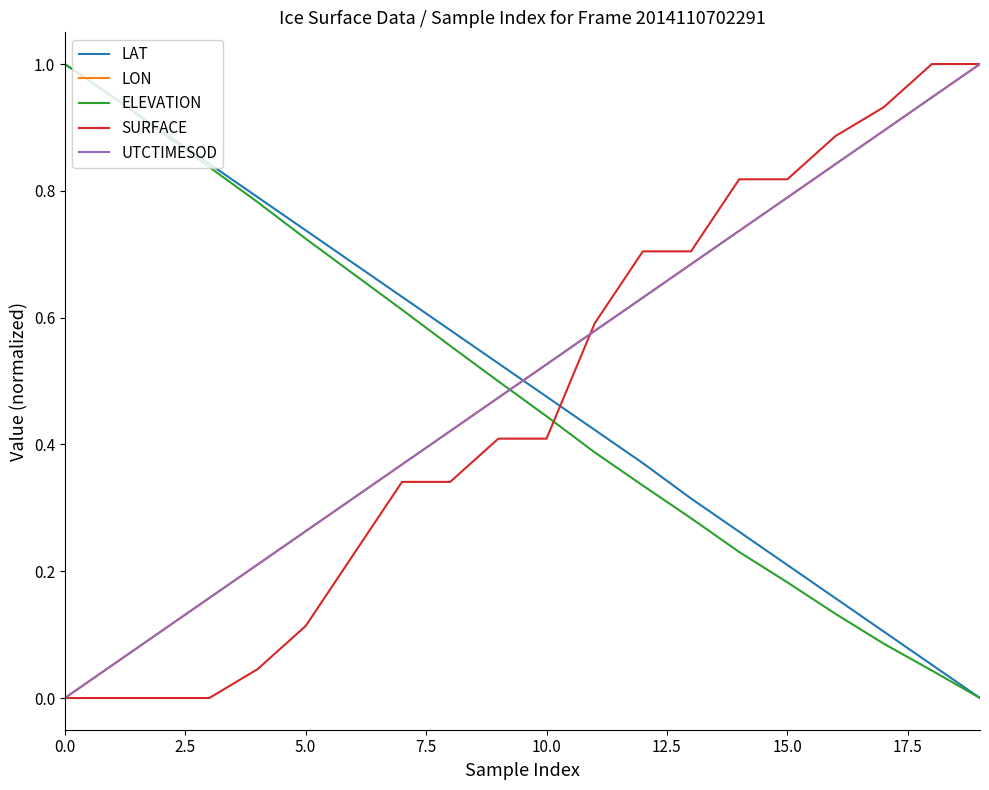

What is the greatest value displayed?

1.0